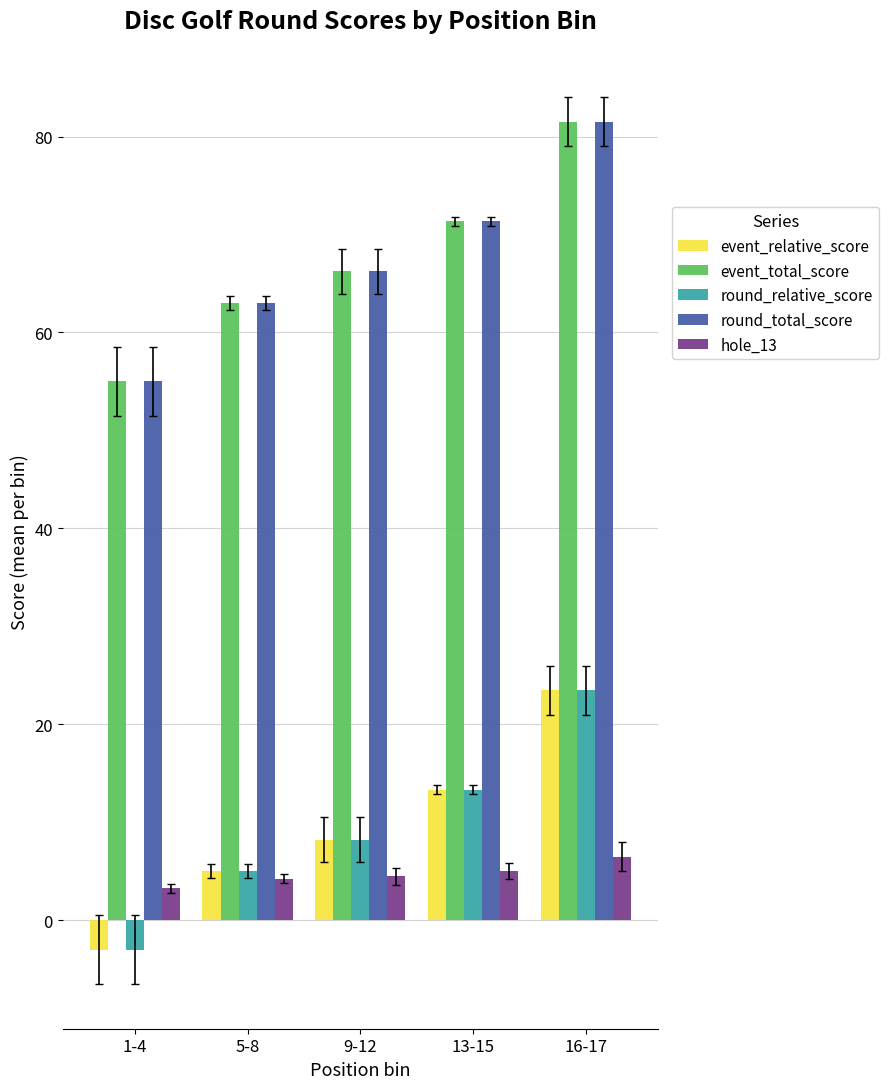

Is it true that event_relative_score equals 13.3 at 13-15?

True